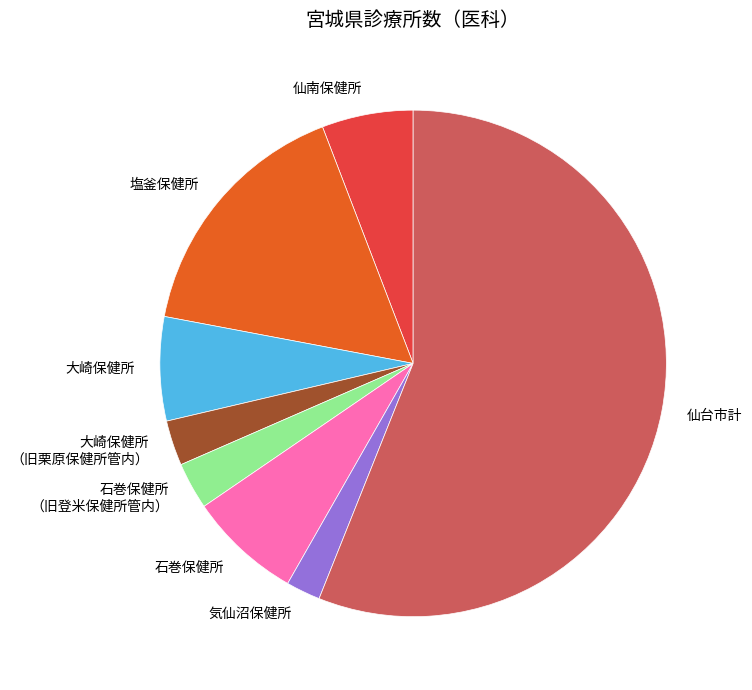

What is the ratio of the value at 石巻保健所 to the value at 石巻保健所 （旧登米保健所管内）?

2.4